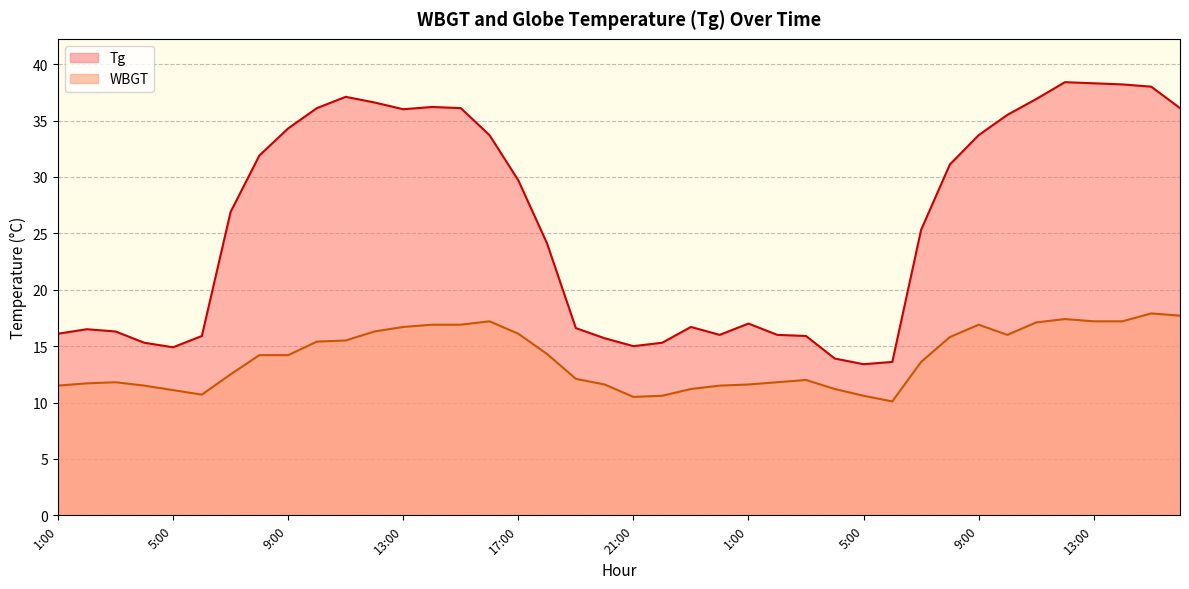

True or false: WBGT and Tg intersect in this chart.

False